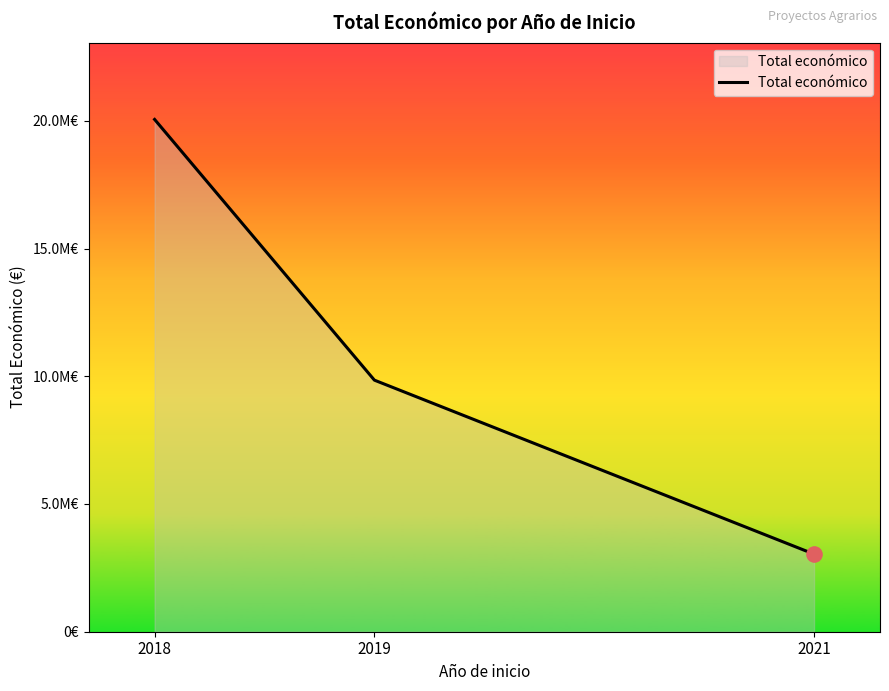

What is the ratio of the value at 2021 to the value at 2018?

0.2